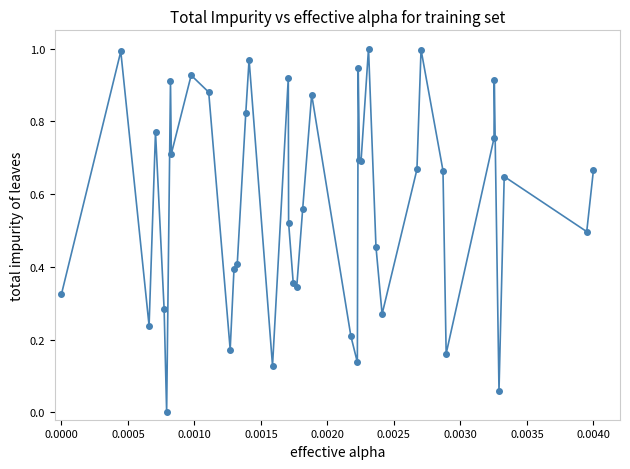

What is the sum of all values?

22.9